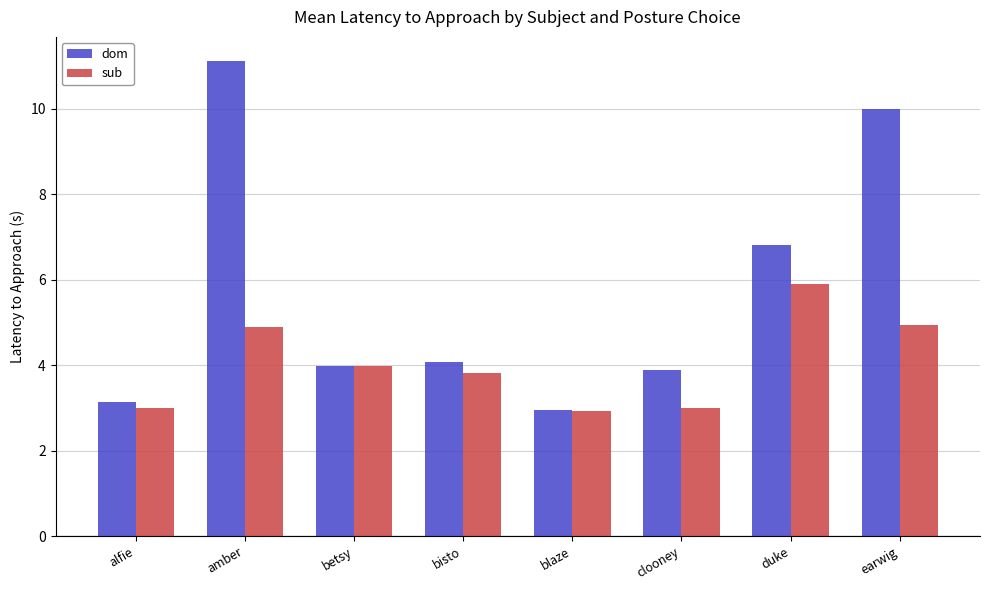

Reading left to right, what are all the values shown in this chart?

dom: alfie=3.1	amber=11.1	betsy=4.0	bisto=4.1	blaze=2.9	clooney=3.9	duke=6.8	earwig=10.0
sub: alfie=3.0	amber=4.9	betsy=4.0	bisto=3.8	blaze=2.9	clooney=3.0	duke=5.9	earwig=4.9